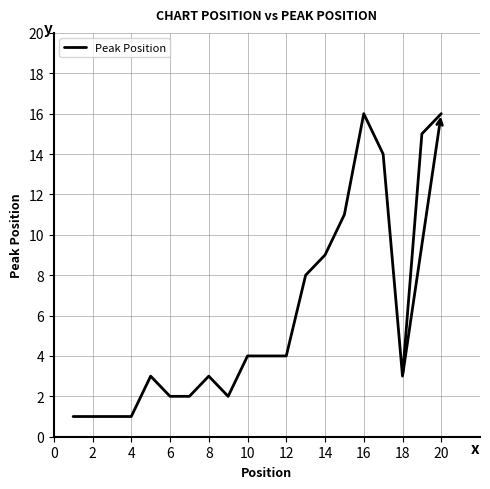

Reading left to right, extract all data points from this chart.

1	1	1	1	3	2	2	3	2	4	4	4	8	9	11	16	14	3	15	16